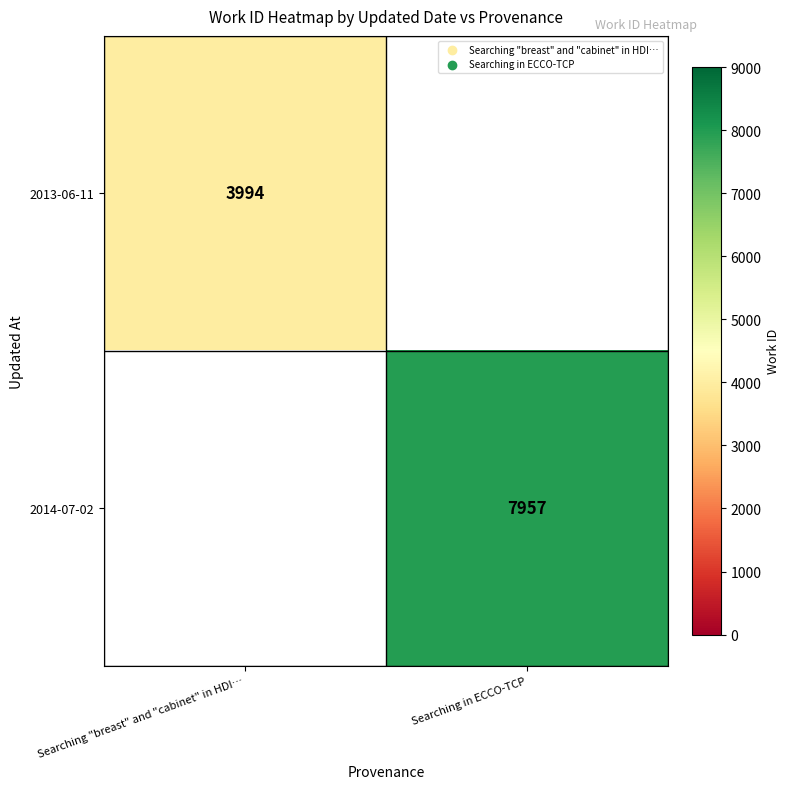

The value of 2013-06-11 at Searching "breast" and "cabinet" in HDI… is 1370. True or false?

False